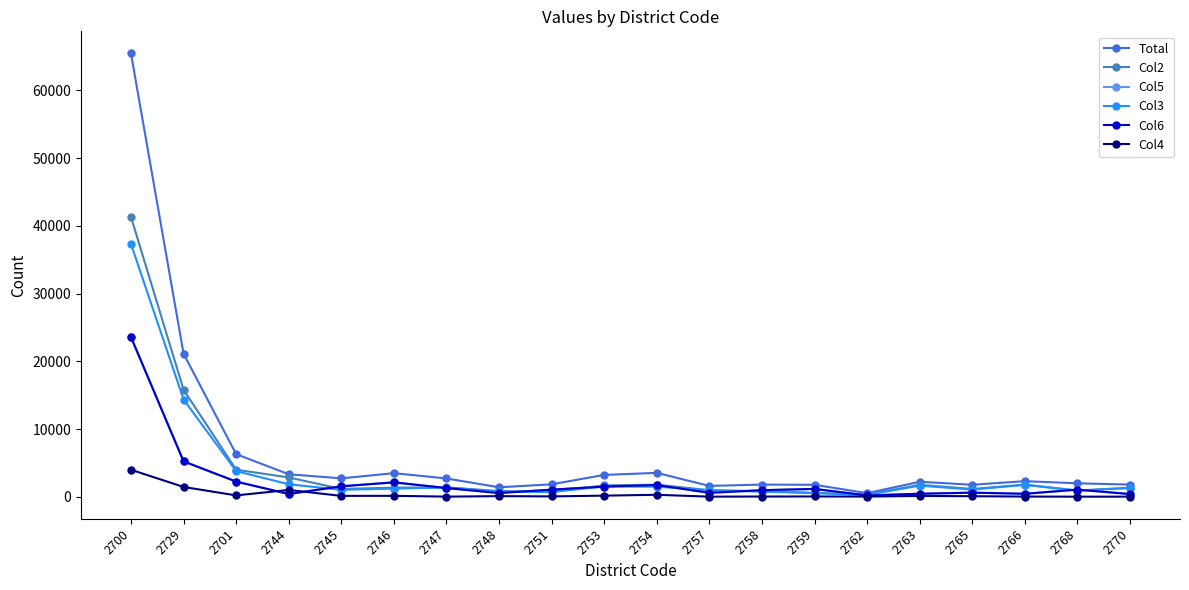

The value of Total at 2729 is 21115. True or false?

True